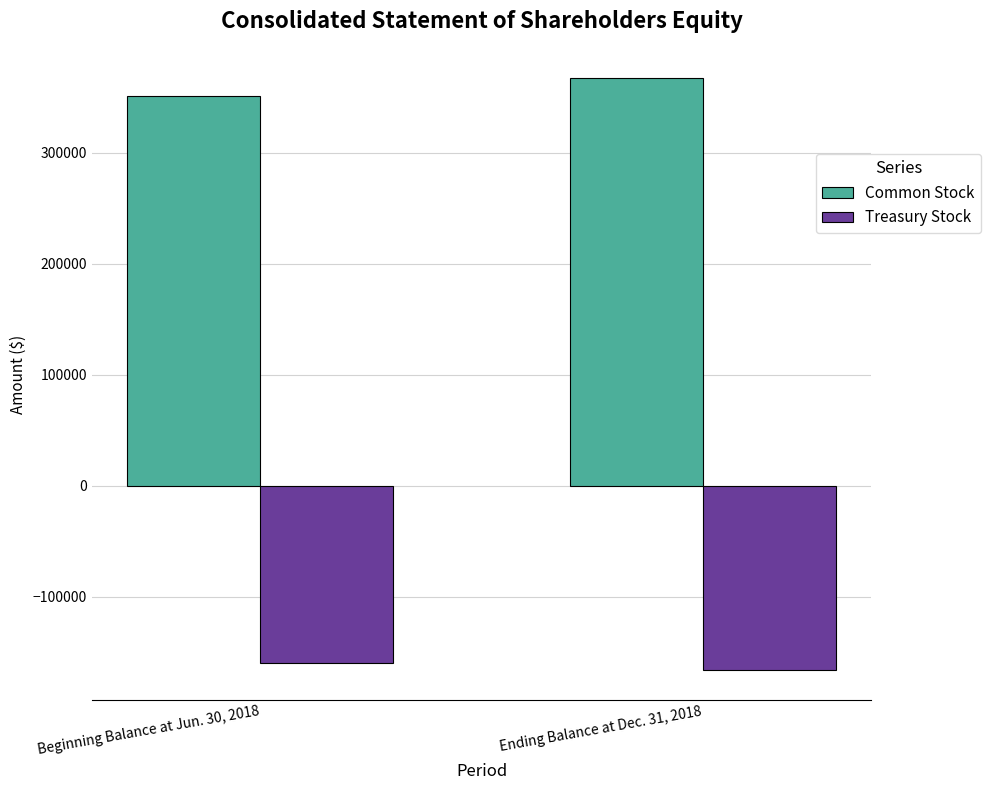

List the series in order of their overall mean, highest first.

Common Stock, Treasury Stock